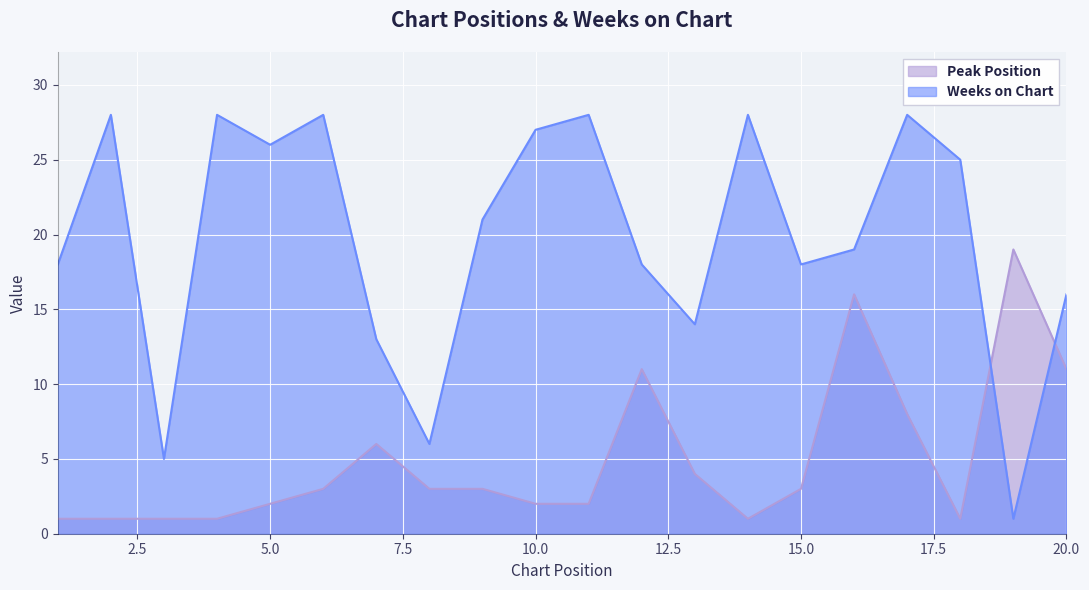

Where does the Peak Position series first go above 3?

7